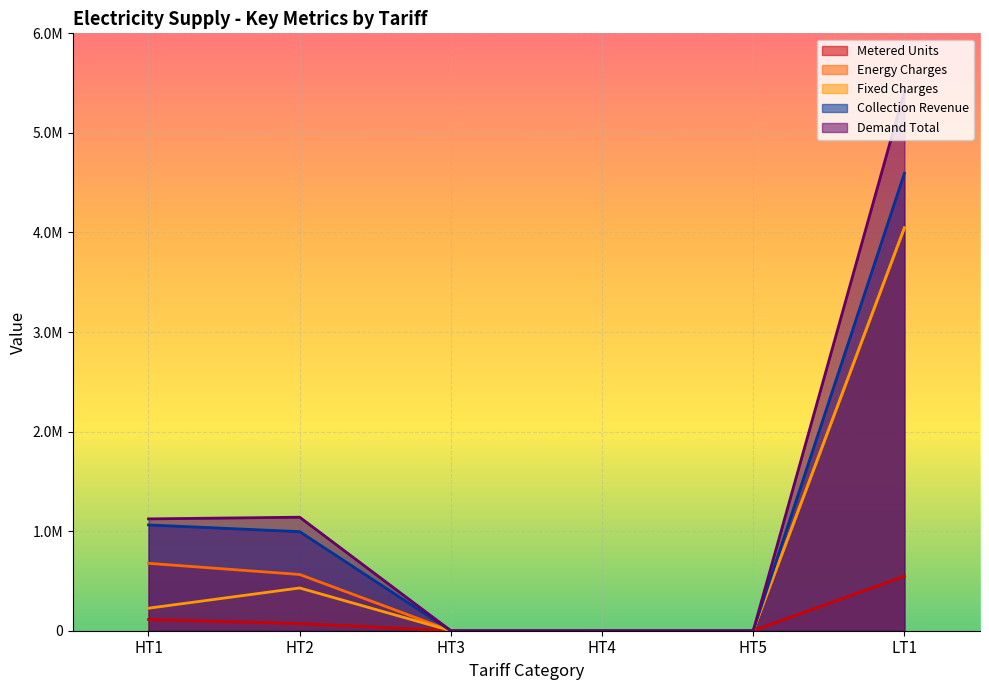

Which series has the largest total across all categories?

Demand Total